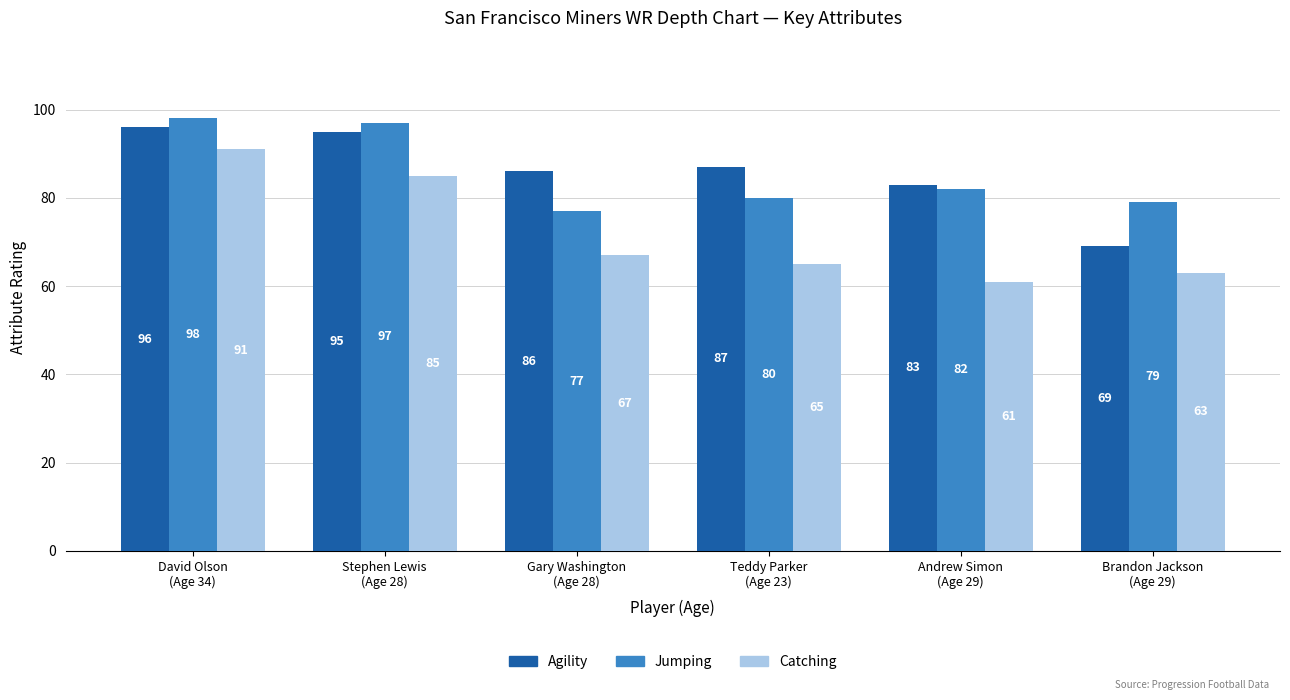

What is the average value of the Agility series?

86